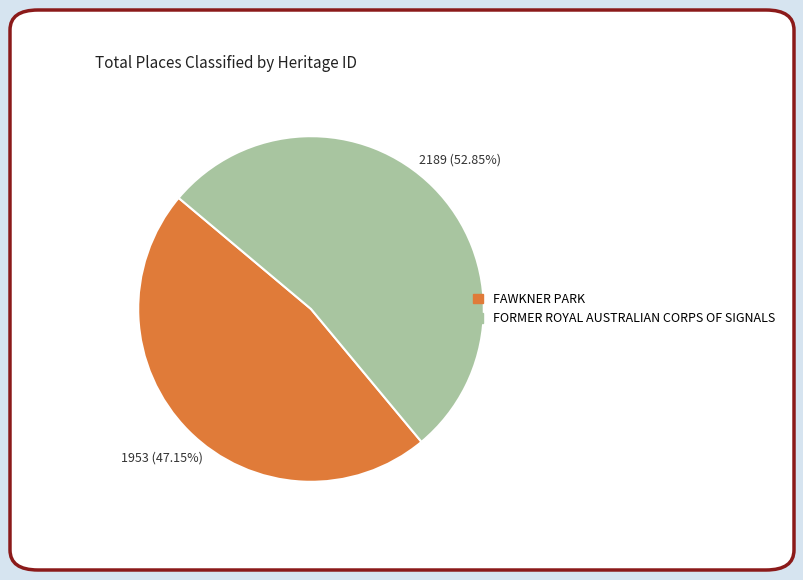

Is it true that FORMER ROYAL AUSTRALIAN CORPS OF SIGNALS is 53% of the pie?

True